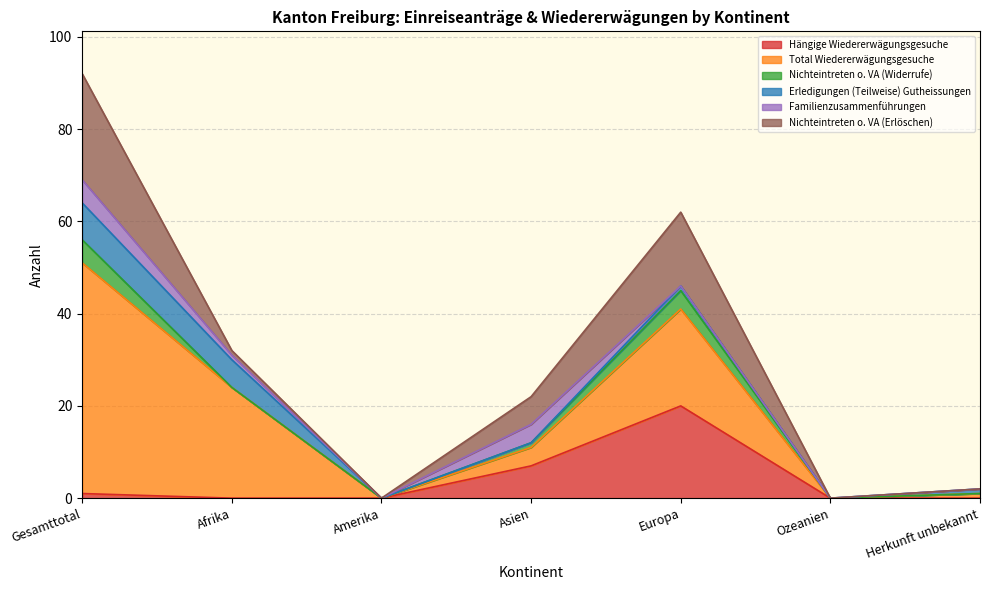

True or false: Nichteintreten o. VA (Erlöschen) and Hängige Wiedererwägungsgesuche intersect in this chart.

False